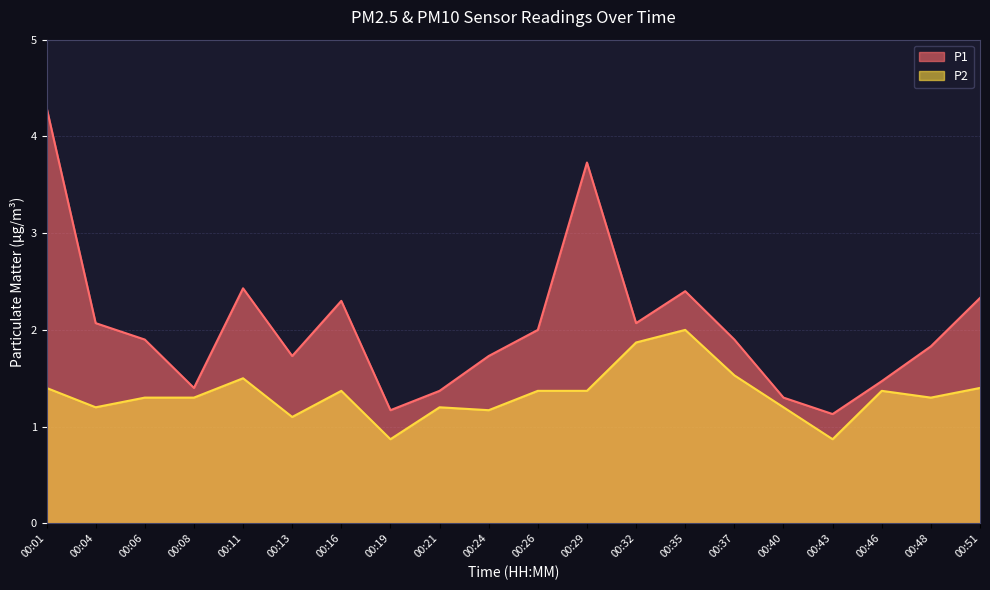

At how many categories does at least one series exceed 2?

8